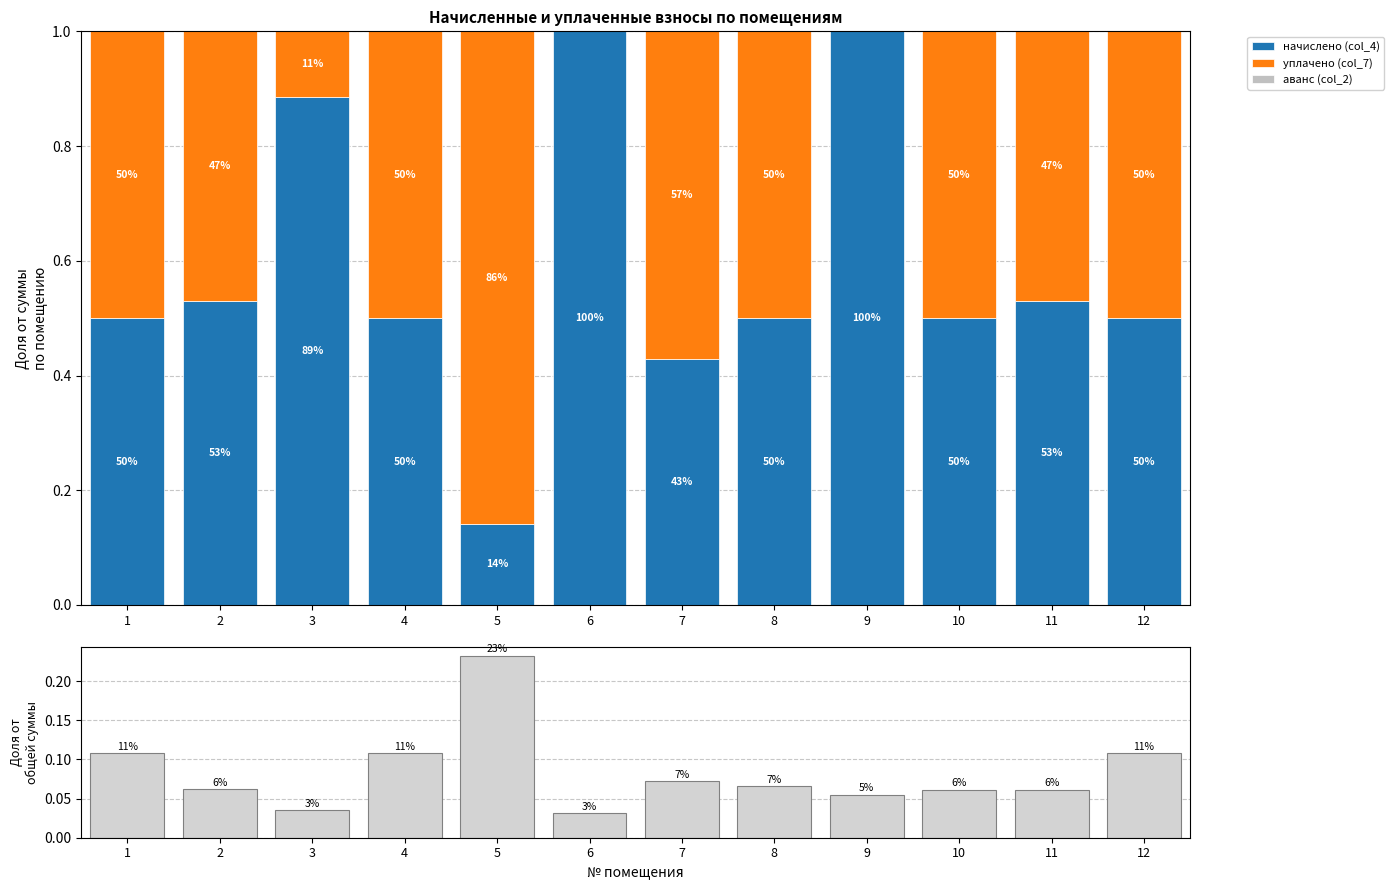

At which label is аванс (col_2) closest to 0?

6